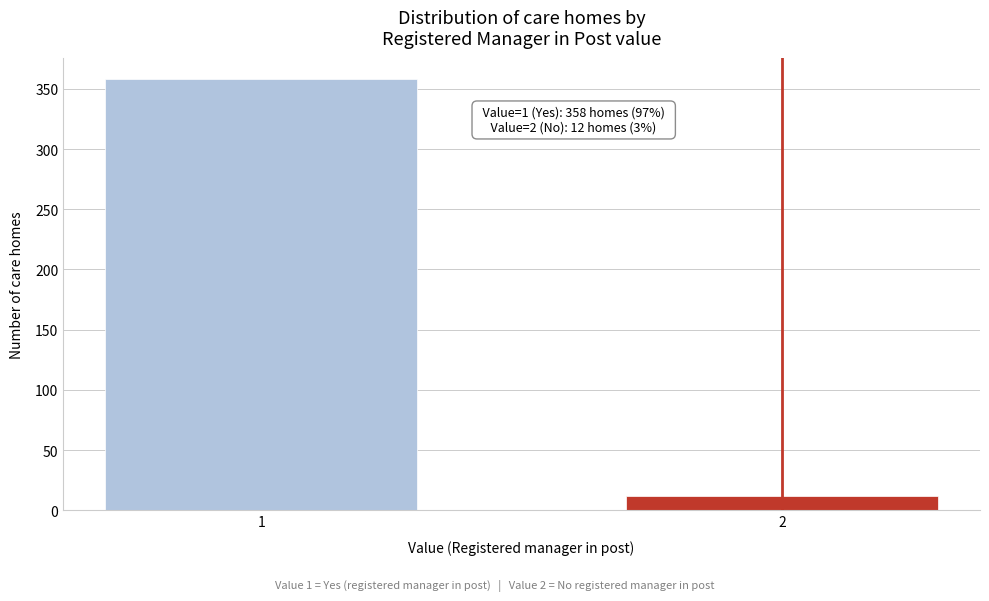

Reading left to right, what are all the values shown in this chart?

358	12